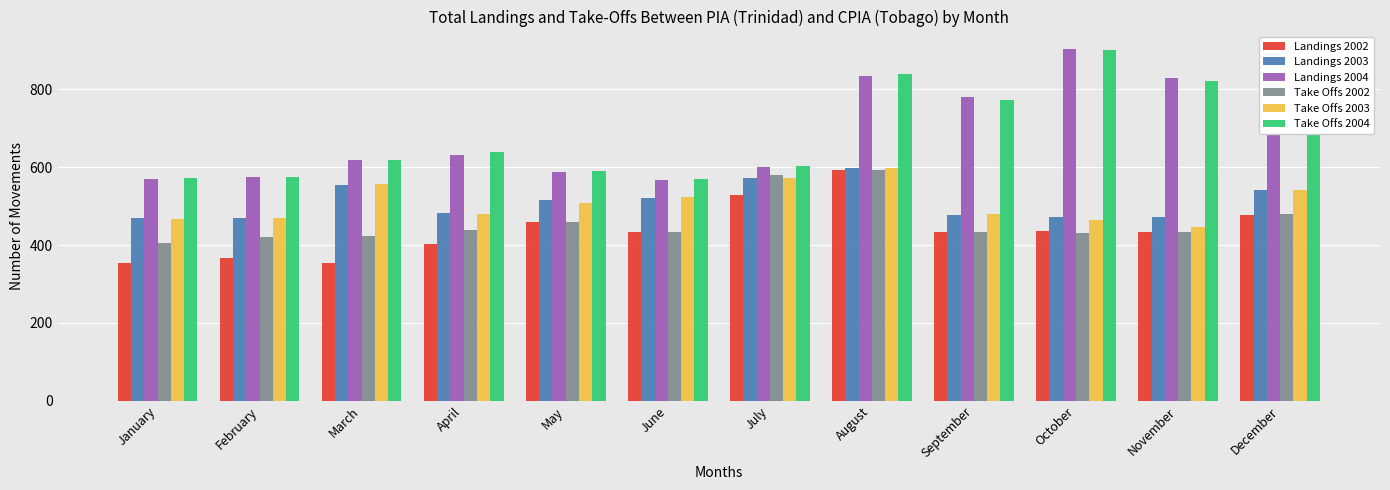

What is the difference between the Take Offs 2004 values at May and February?

14